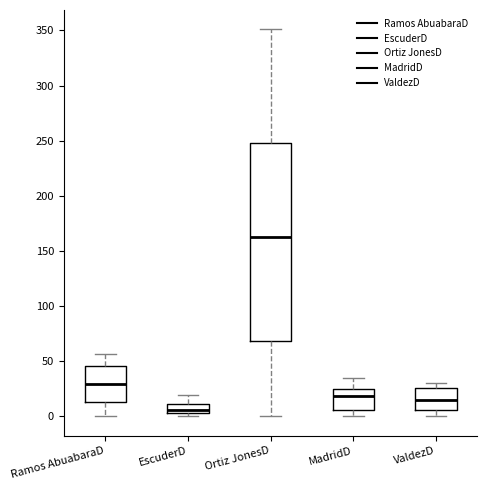

Reading left to right, transcribe this box plot: for each box, give where its median line is, the range the box spans, and where its two whiskers end, as read against the y-axis. The values are not printed on the chart, so give them approximately, as read against the axis.

Ramos AbuabaraD: median 30, box 15 to 45, whiskers 0 to 55
EscuderD: median 5 (inside the box), box 5 to 10, whiskers 0 to 20
Ortiz JonesD: median 165, box 70 to 250, whiskers 0 to 350
MadridD: median 20, box 5 to 25, whiskers 0 to 35
ValdezD: median 15, box 5 to 25, whiskers 0 to 30